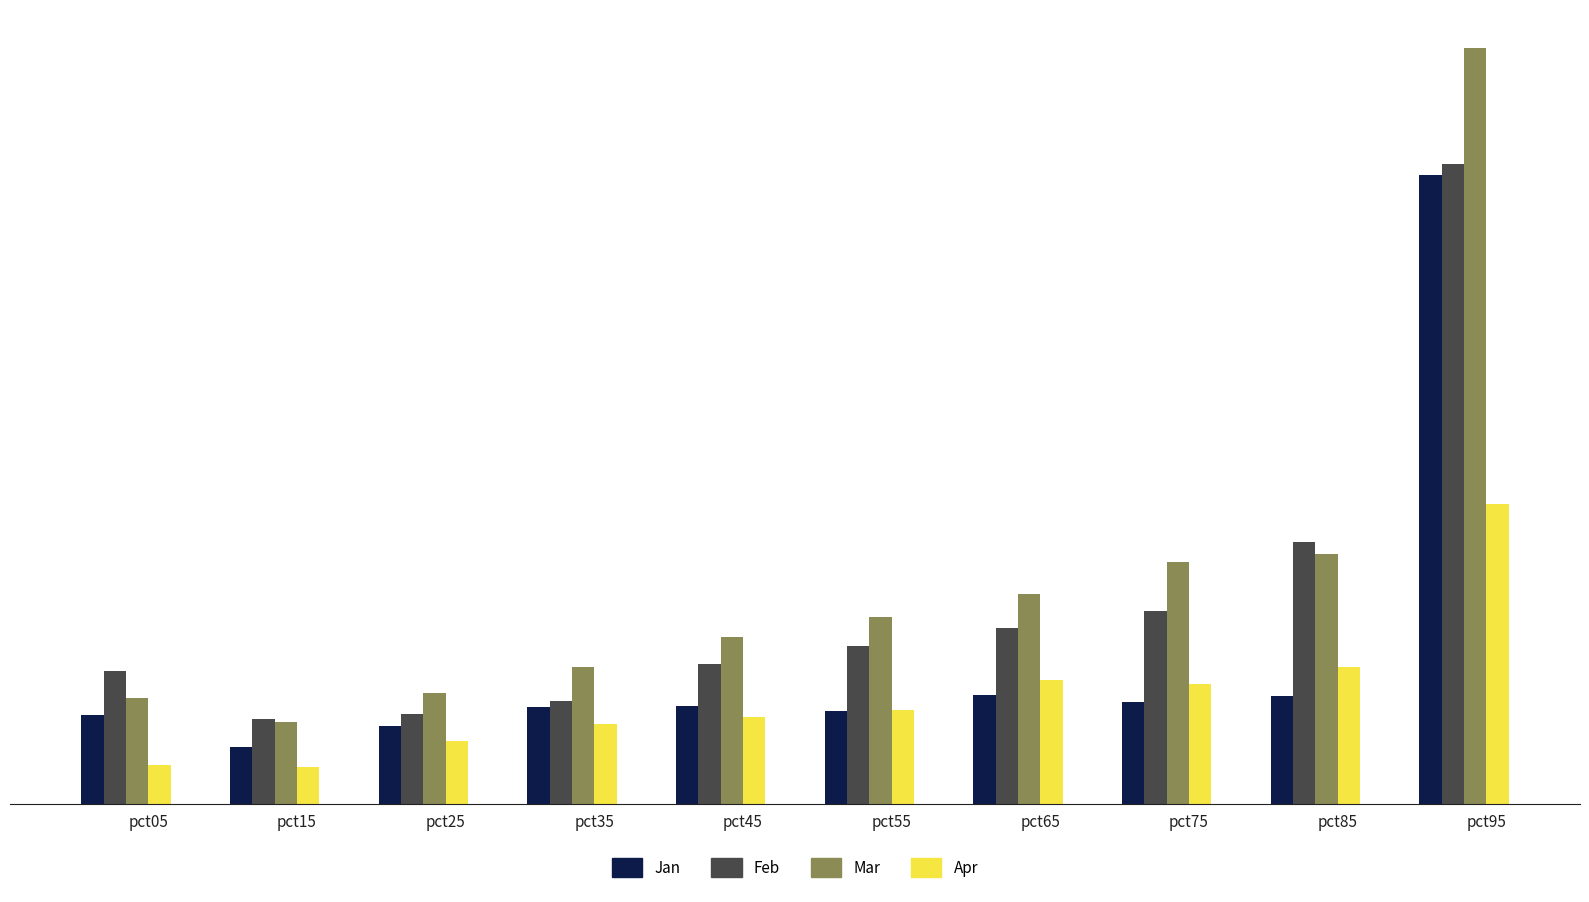

True or false: Jan has a value of 0.1 at pct55.

True